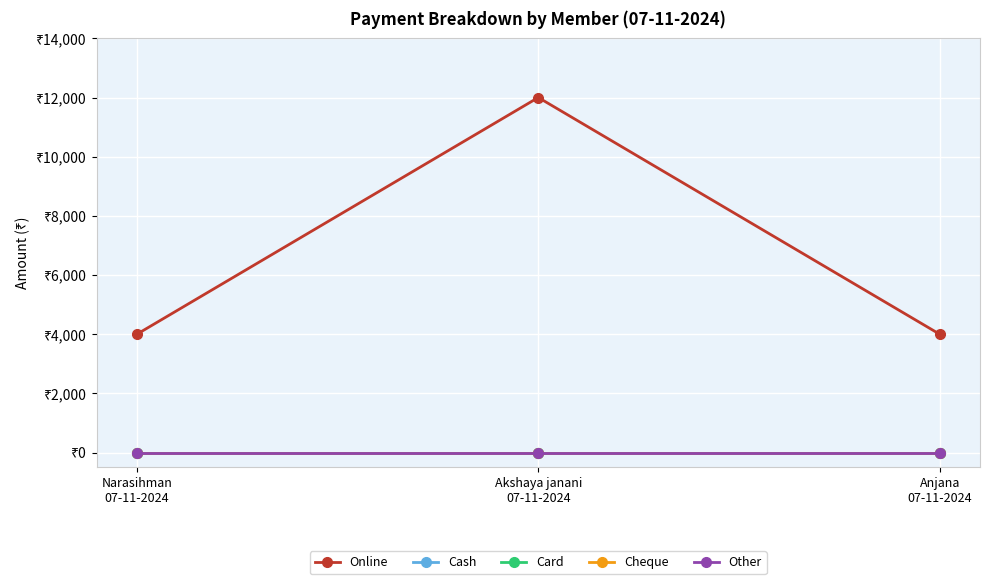

The Cash series shows 0 at Akshaya janani
07-11-2024. True or false?

True